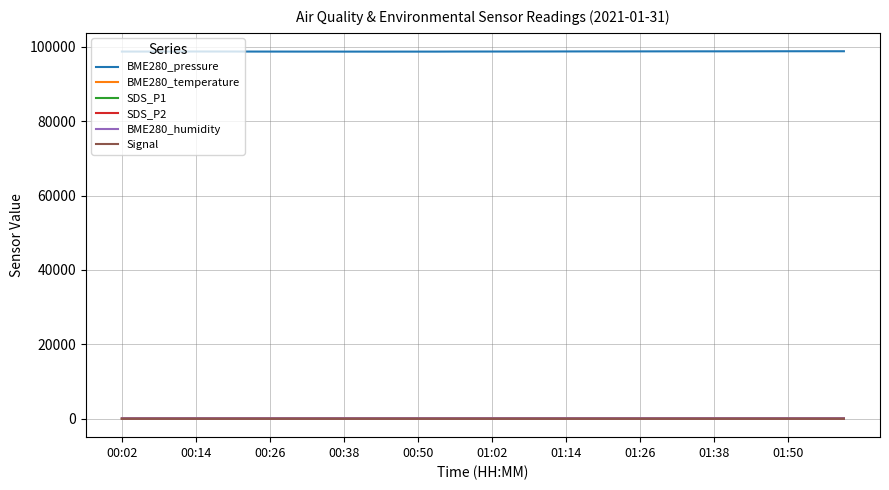

True or false: SDS_P1 and BME280_pressure cross at least once.

False